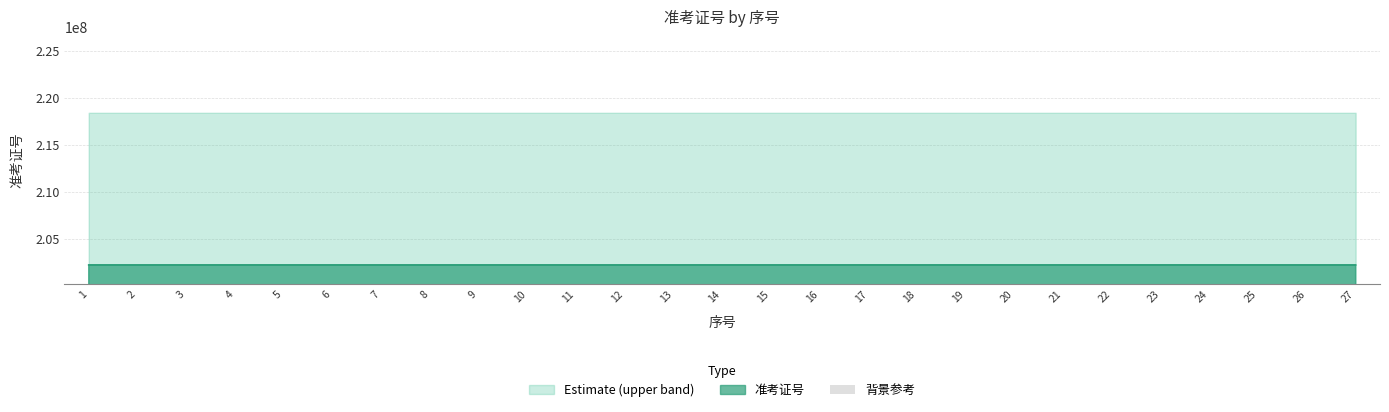

The value at 10 is 151776451.1. True or false?

False